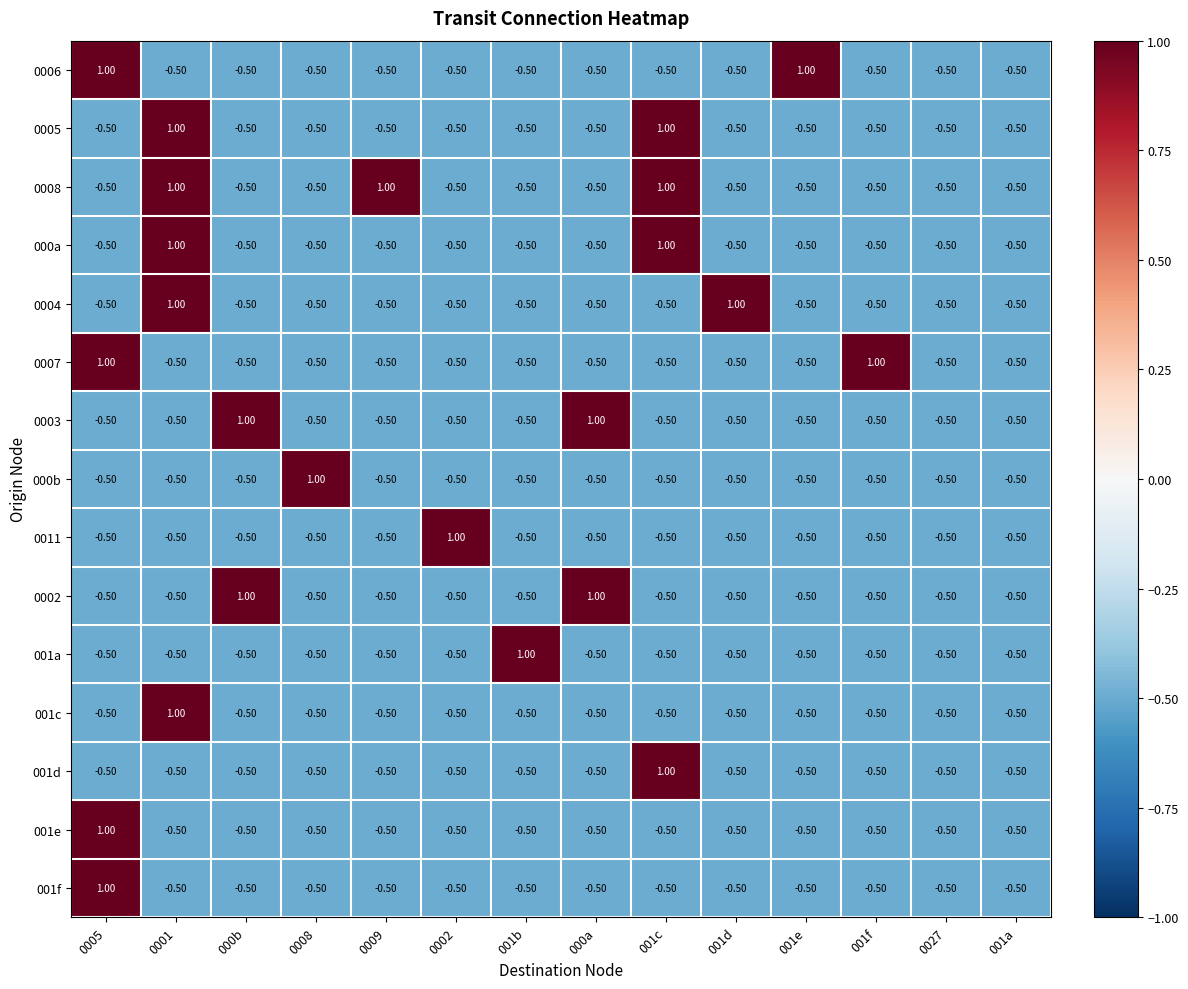

What is the spread (max minus min) of values at 0009?

1.5